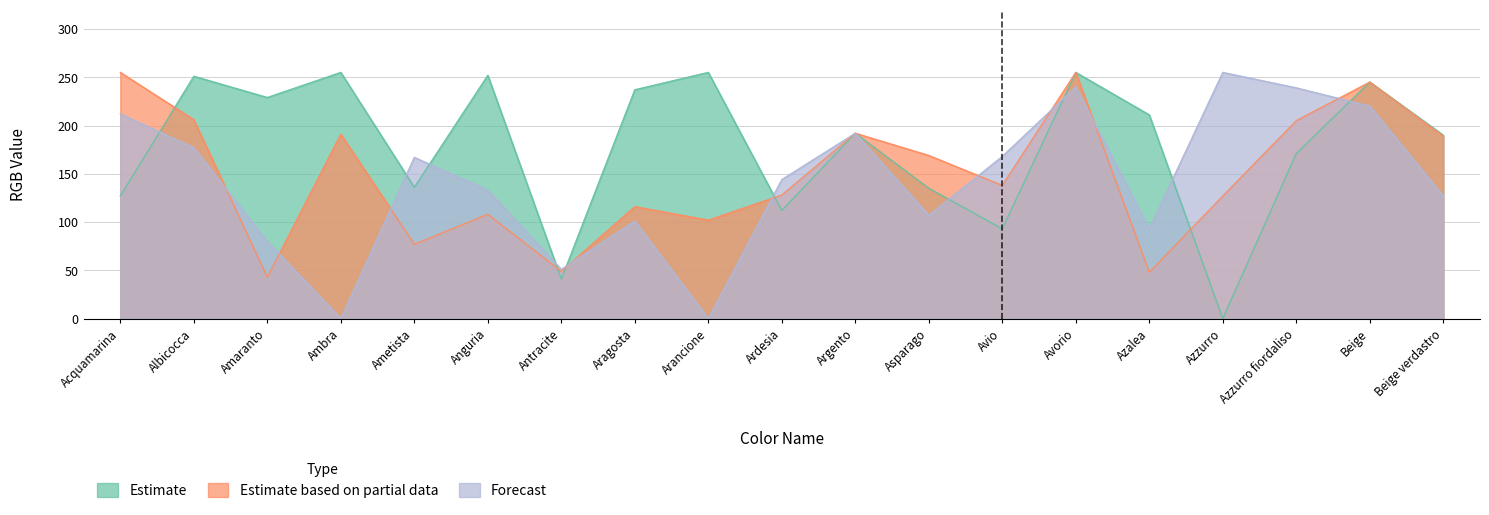

The Estimate series shows 111 at Anguria. True or false?

False